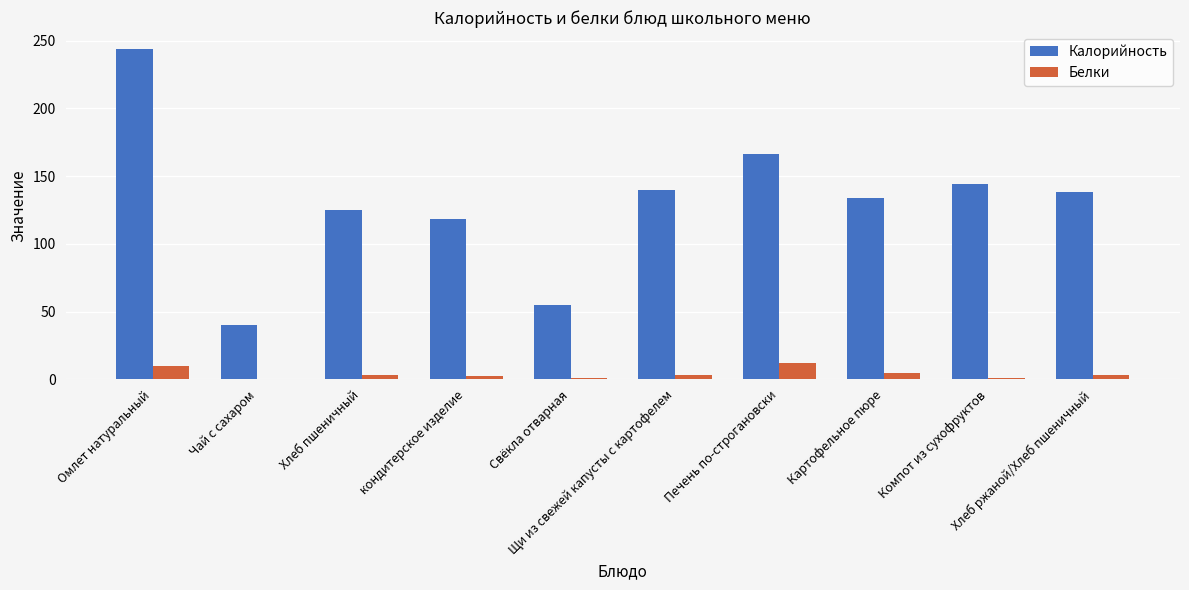

What is the greatest value displayed?

244.2